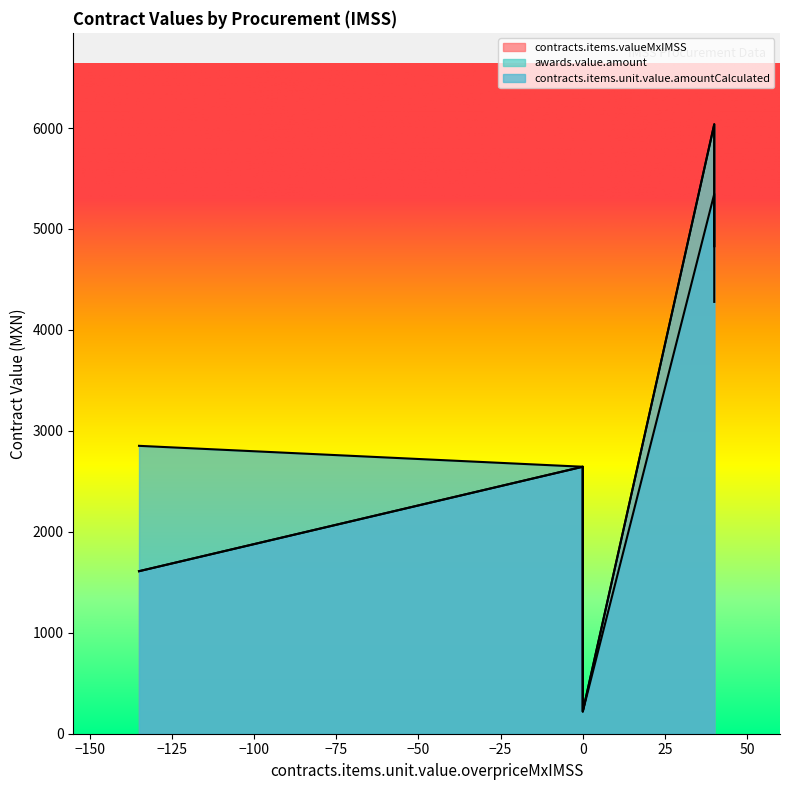

What is the value of the contracts.items.valueMxIMSS point at the 5th from the left?

661.2